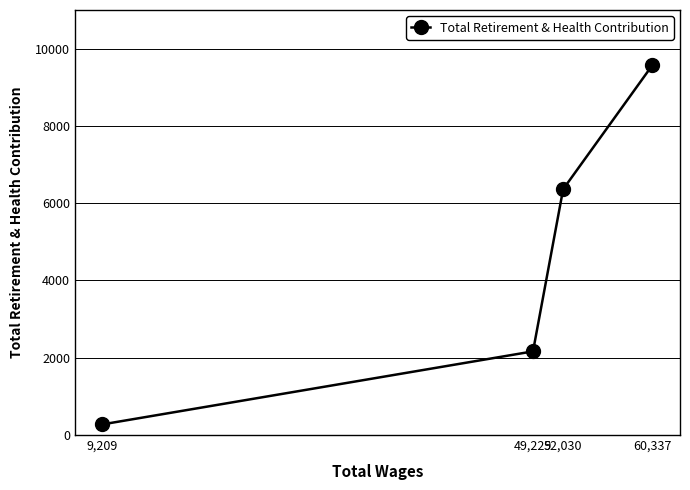

What position from the left is 60,337?

4